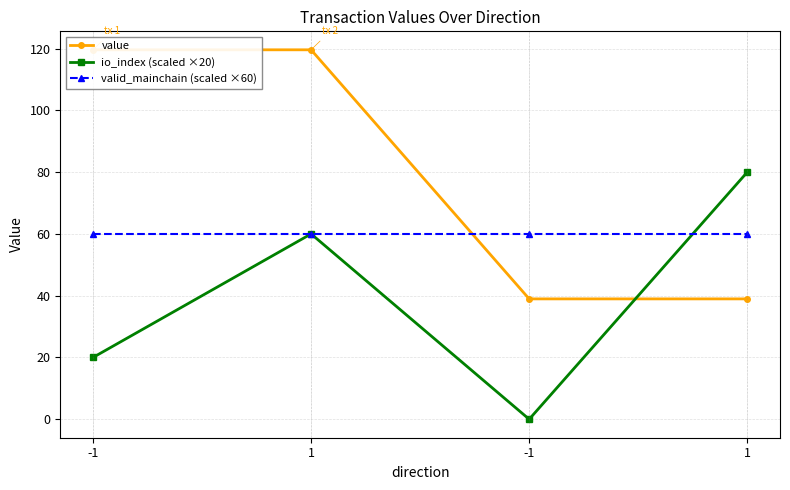

Rank the series by their maximum value, from highest to lowest.

value, io_index (scaled ×20), valid_mainchain (scaled ×60)